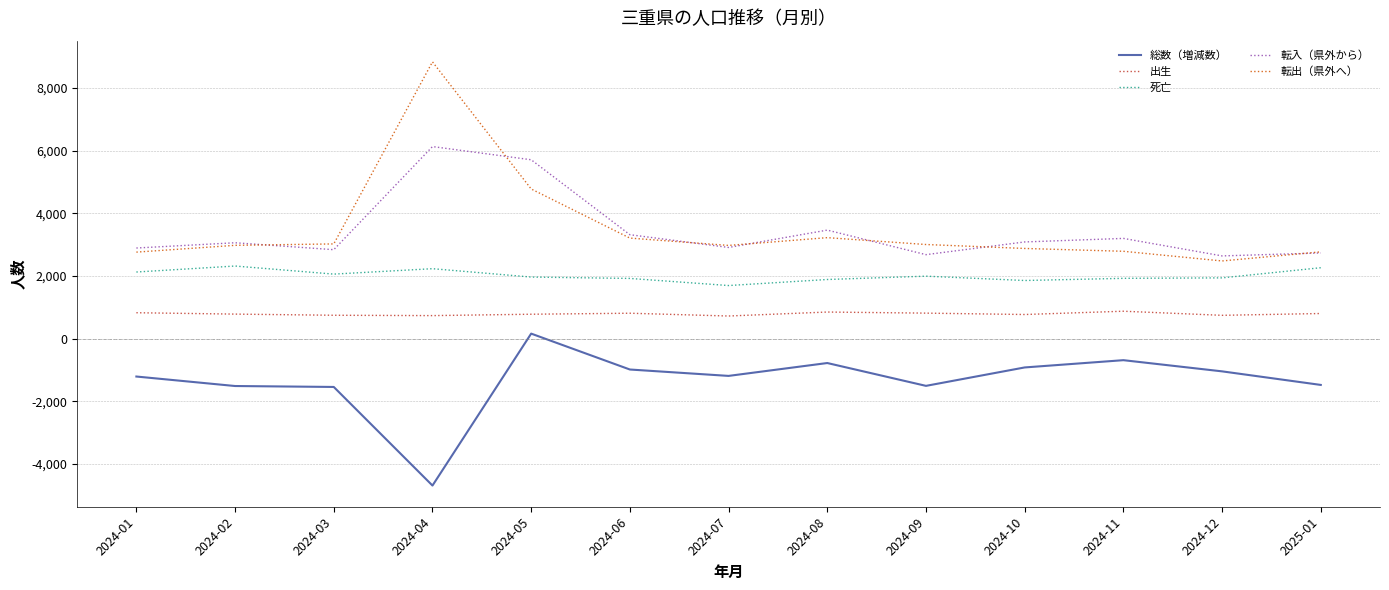

True or false: 死亡 and 出生 intersect in this chart.

False